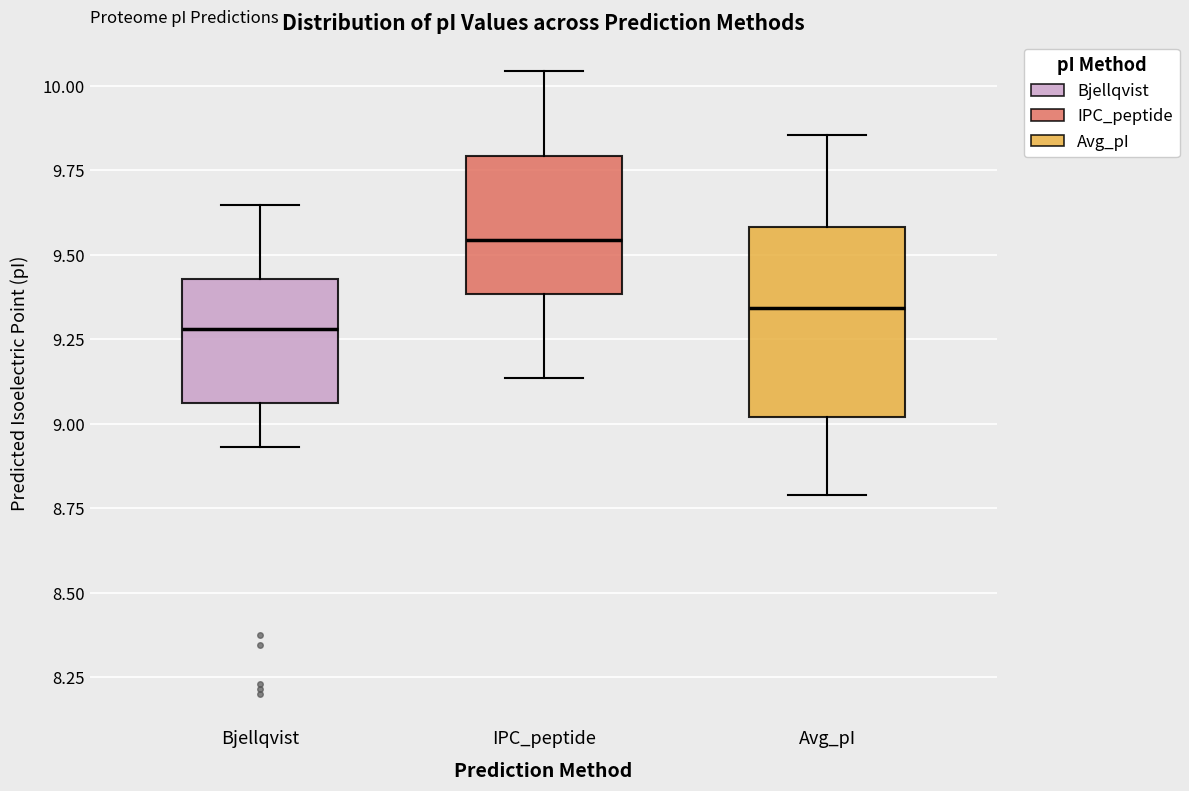

Which box is the tallest, from its lower edge to its upper edge?

Avg_pI